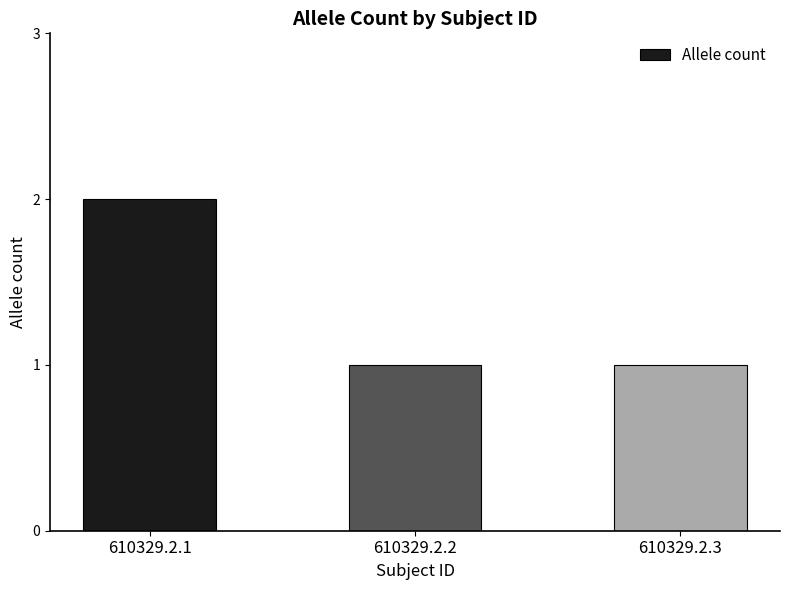

At which category does the chart reach its peak across all series?

610329.2.1